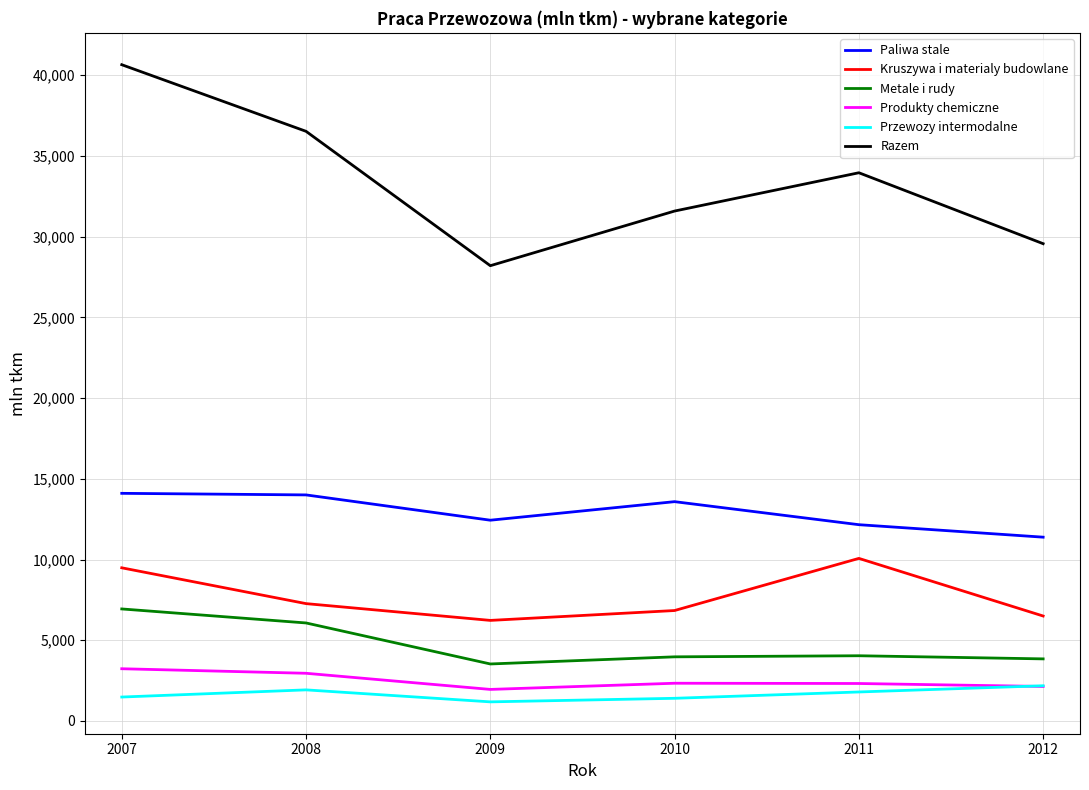

At which category is the sum across all series the highest?

2007